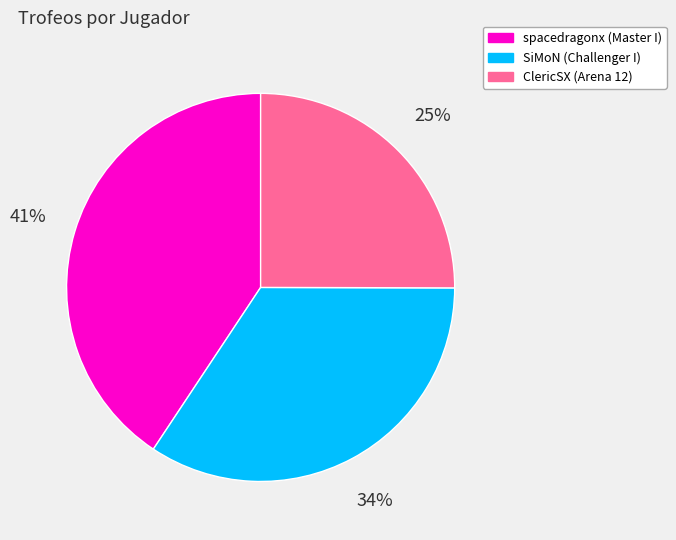

How many segments does this pie chart have?

3